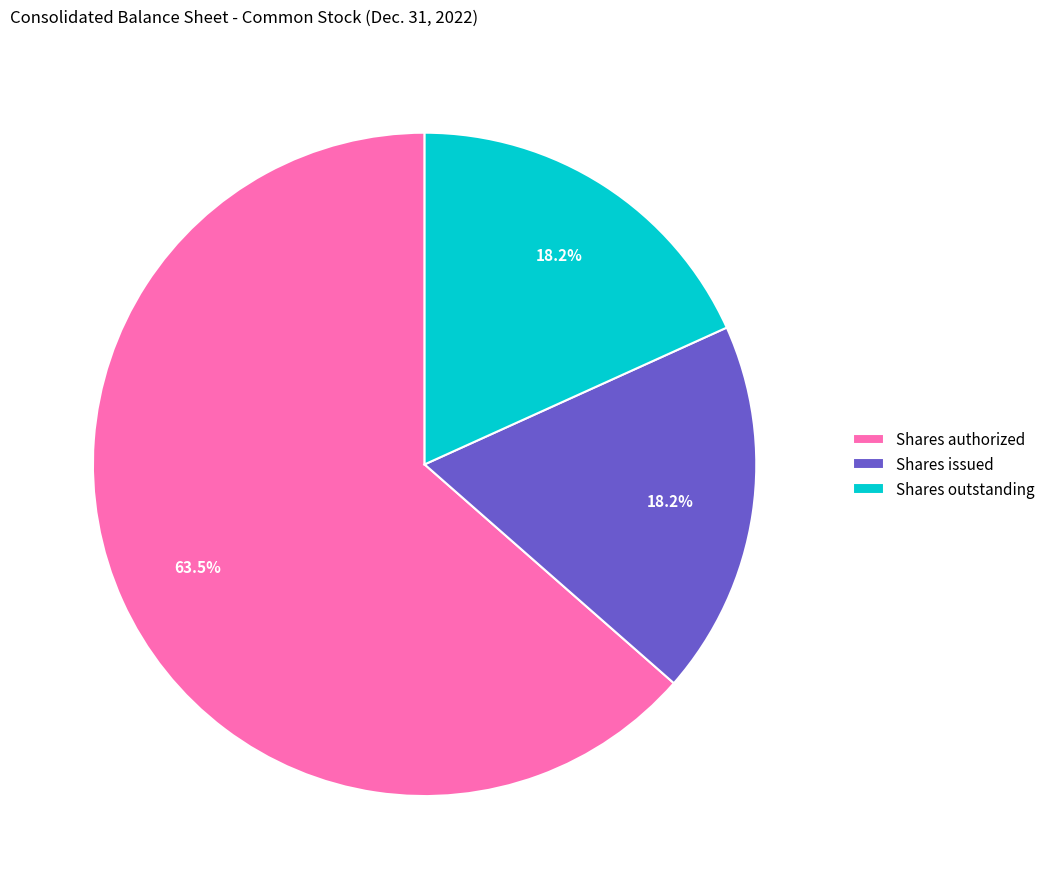

What percentage is NOT represented by Shares issued?

81.8%